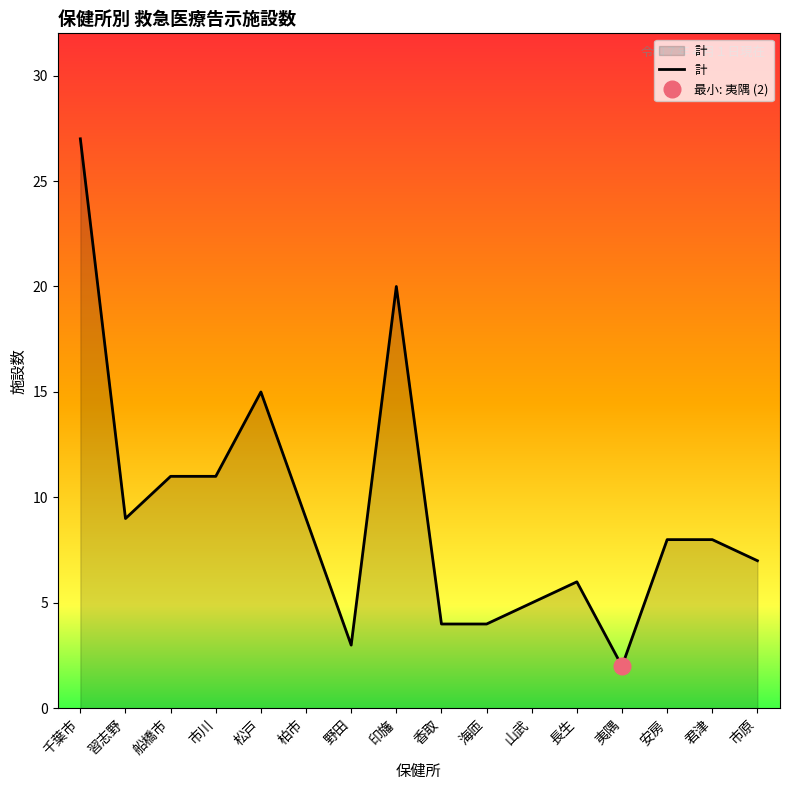

At which category does the data reach its first local valley?

習志野